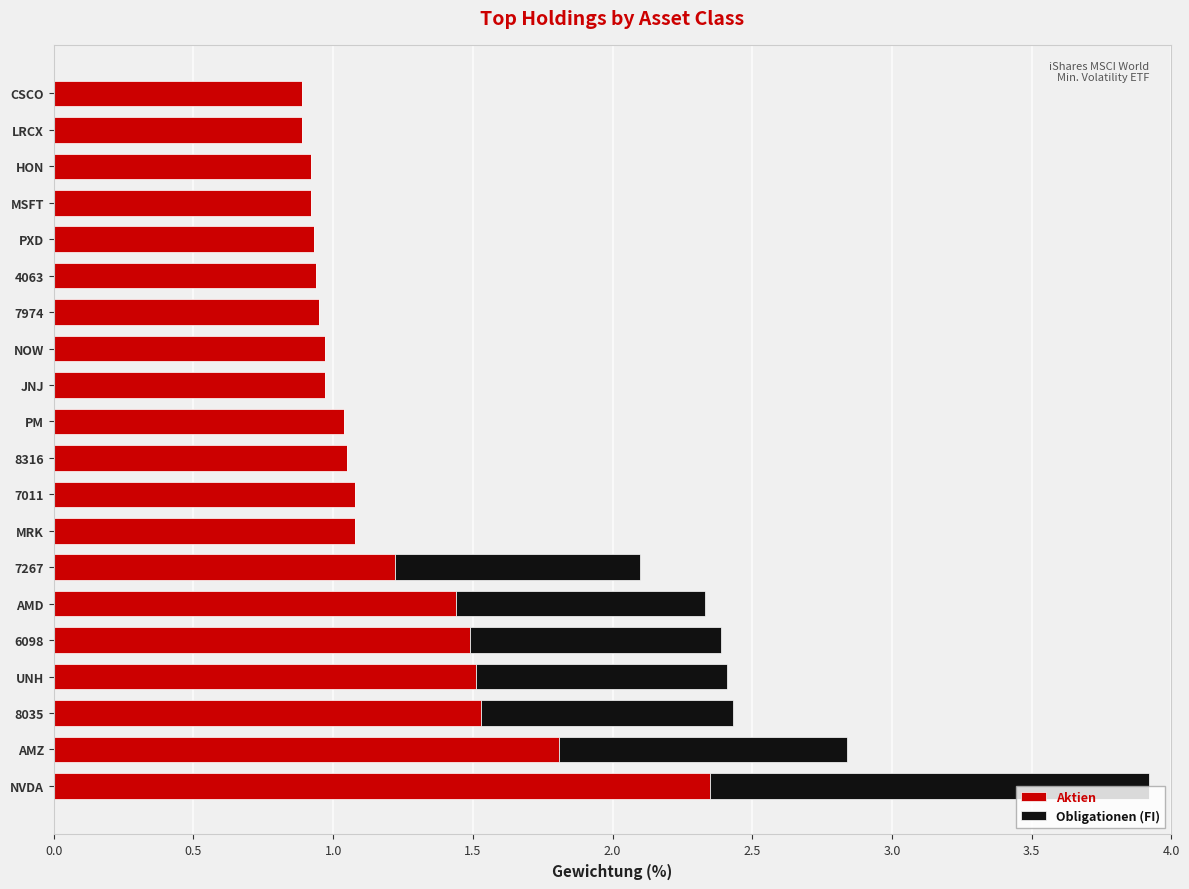

The value of Aktien at 8035 is 1.5. True or false?

True